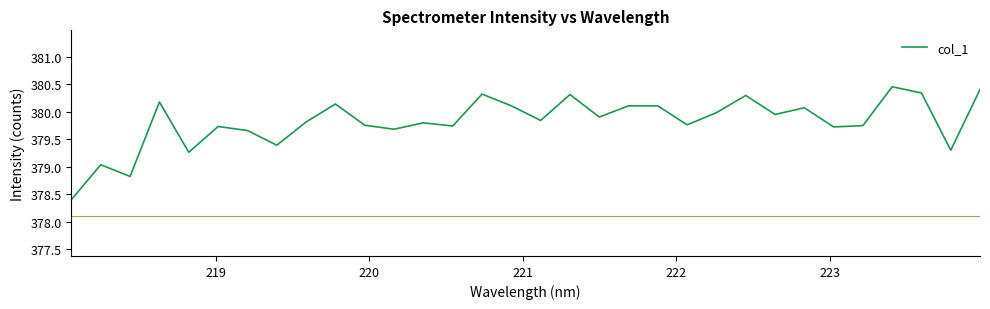

True or false: the data has more than 2 interior local peaks.

True